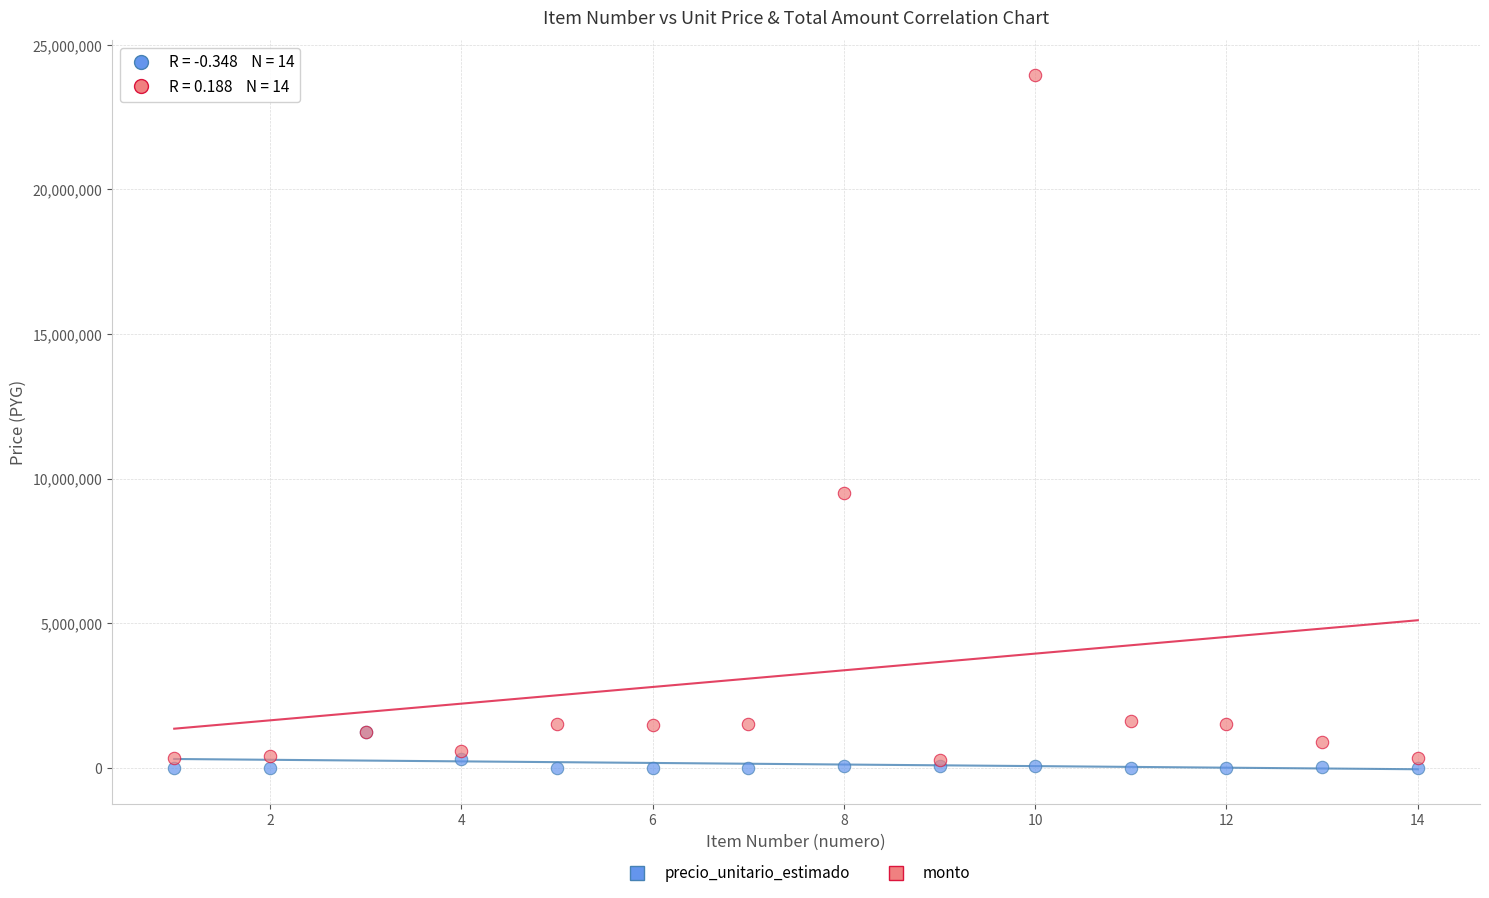

Across all series, what Y value is closest to 11982174?

9498736.0